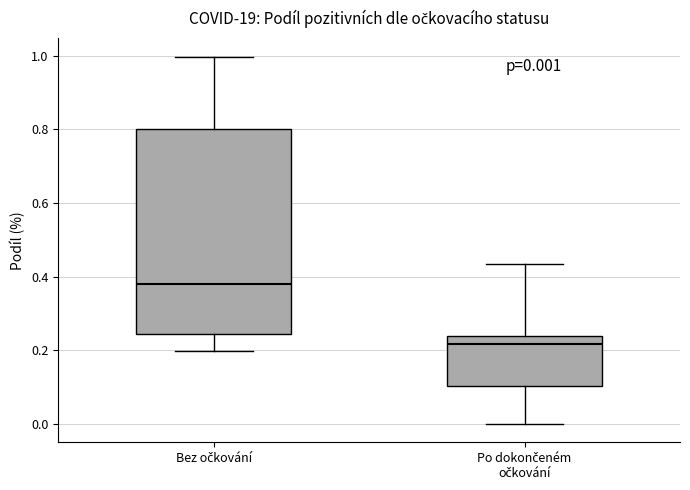

Which box is the tallest, from its lower edge to its upper edge?

Bez očkování